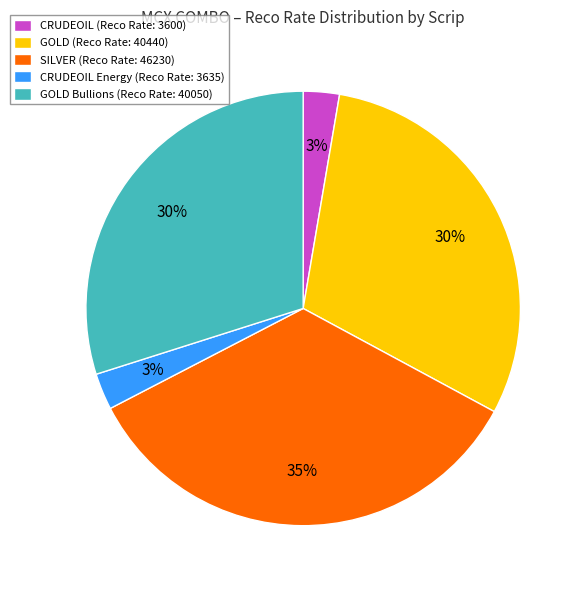

Combined, do SILVER (Reco Rate: 46230) and CRUDEOIL Energy (Reco Rate: 3635) account for over 50%?

No